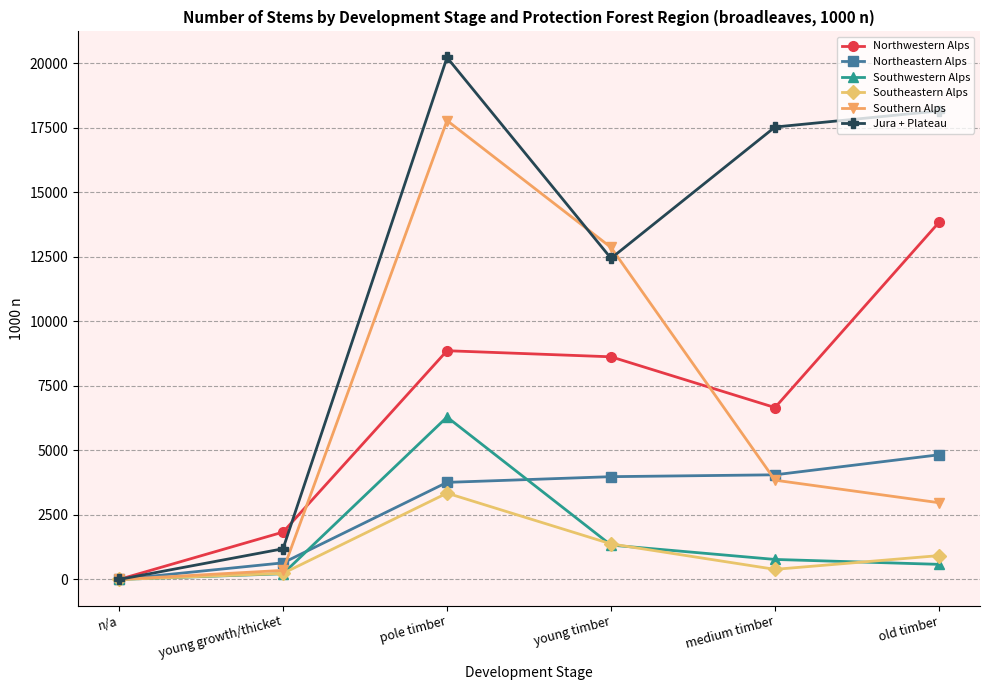

Which series changed the most between n/a and pole timber?

Jura + Plateau